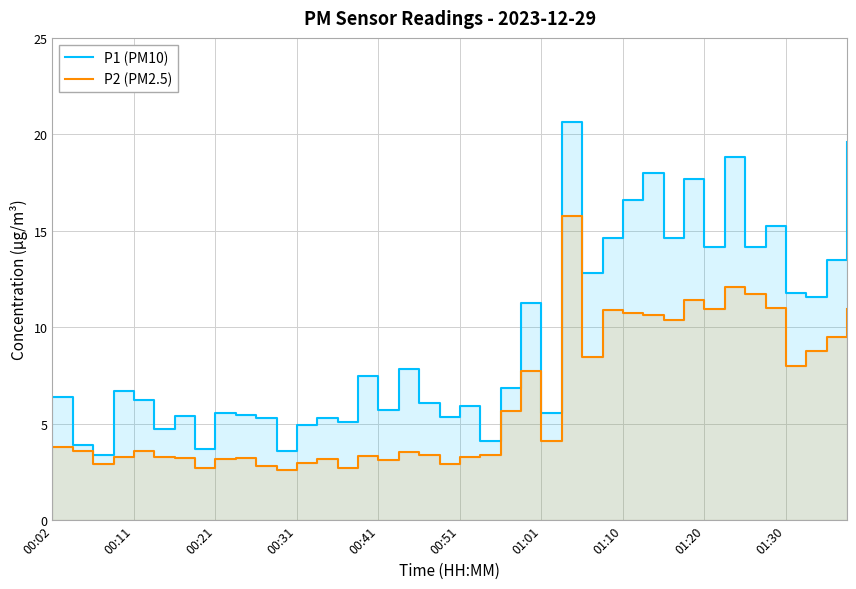

True or false: P1 (PM10) and P2 (PM2.5) intersect in this chart.

False